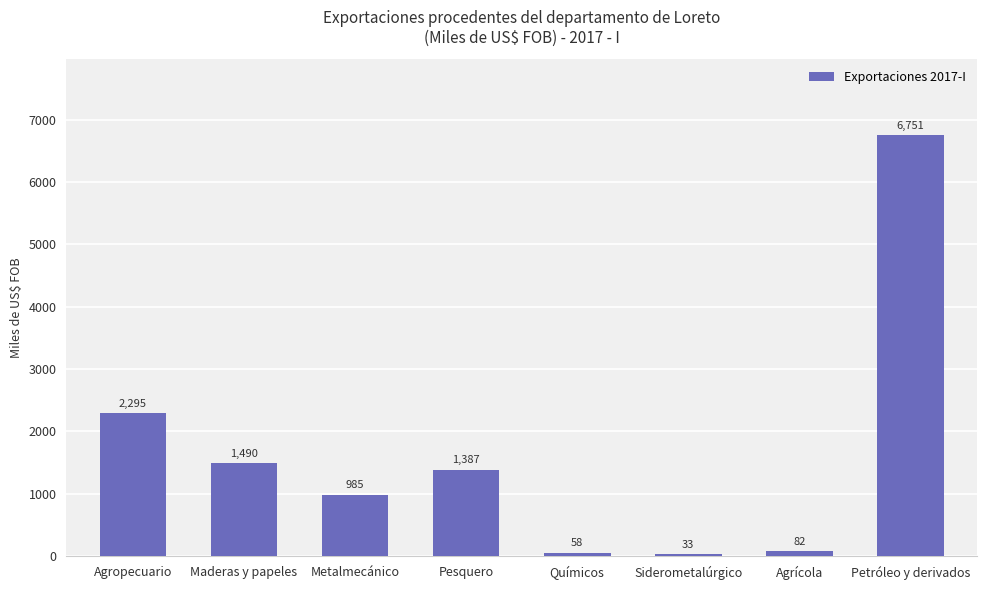

Is it true that the value at Maderas y papeles is 648.6?

False